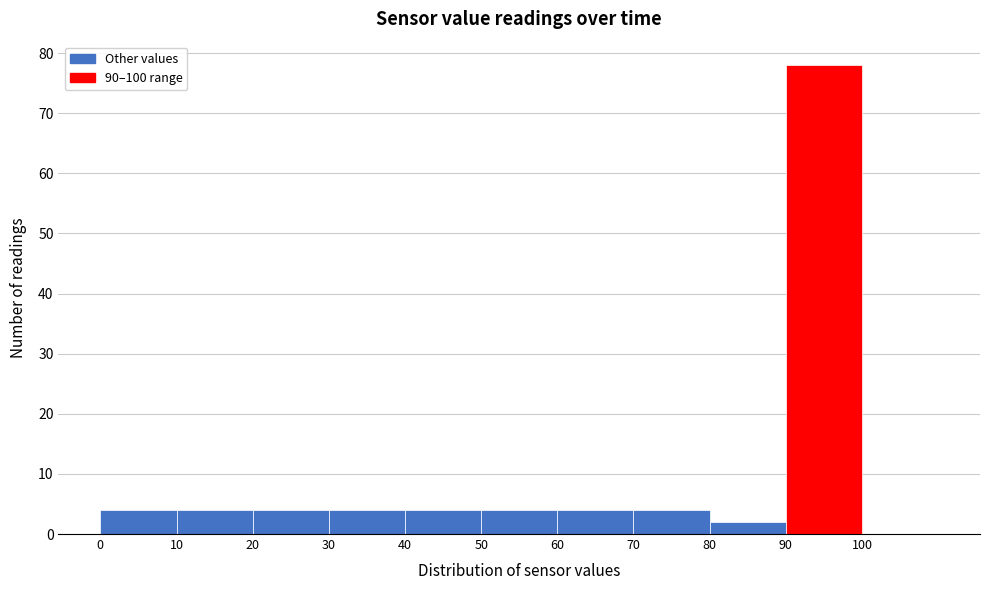

Reading left to right, transcribe this chart: for each bar, give the range it covers on the x-axis and its height. The values are not printed on the chart, so give them approximately, as read against the axis.

0 to 10: 4
10 to 20: 4
20 to 30: 4
30 to 40: 4
40 to 50: 4
50 to 60: 4
60 to 70: 4
70 to 80: 4
80 to 90: 2
90 to 100: 78
100 to 110: 0